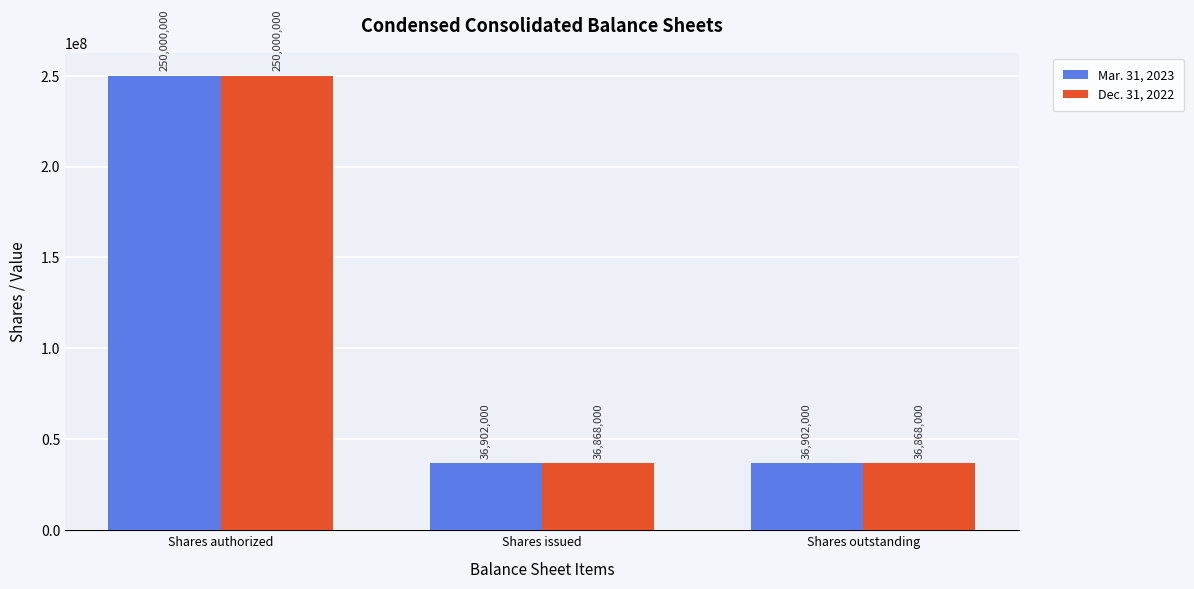

What is the smallest value displayed?

36868000